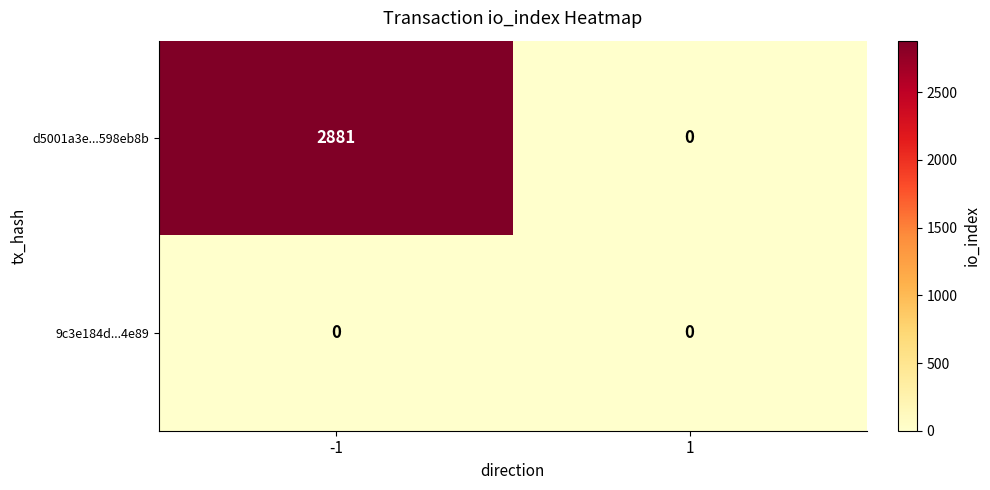

What is the sum of all d5001a3e...598eb8b values?

2881